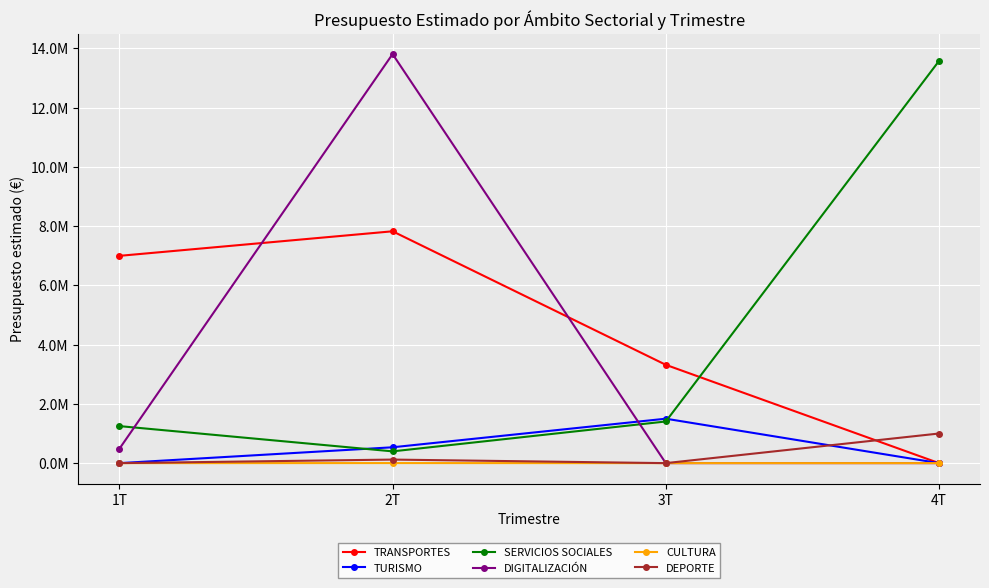

What is the sum of the TRANSPORTES values at 1T and 3T?

10316553.5